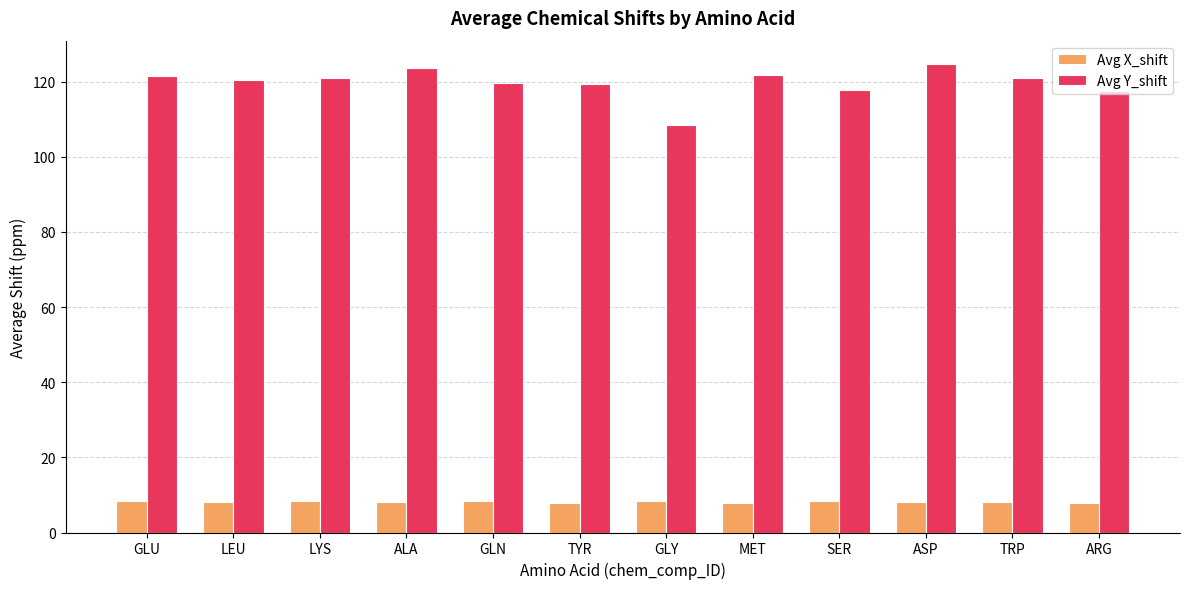

Is the value of Avg X_shift at ARG greater than the value of Avg Y_shift at GLY?

No